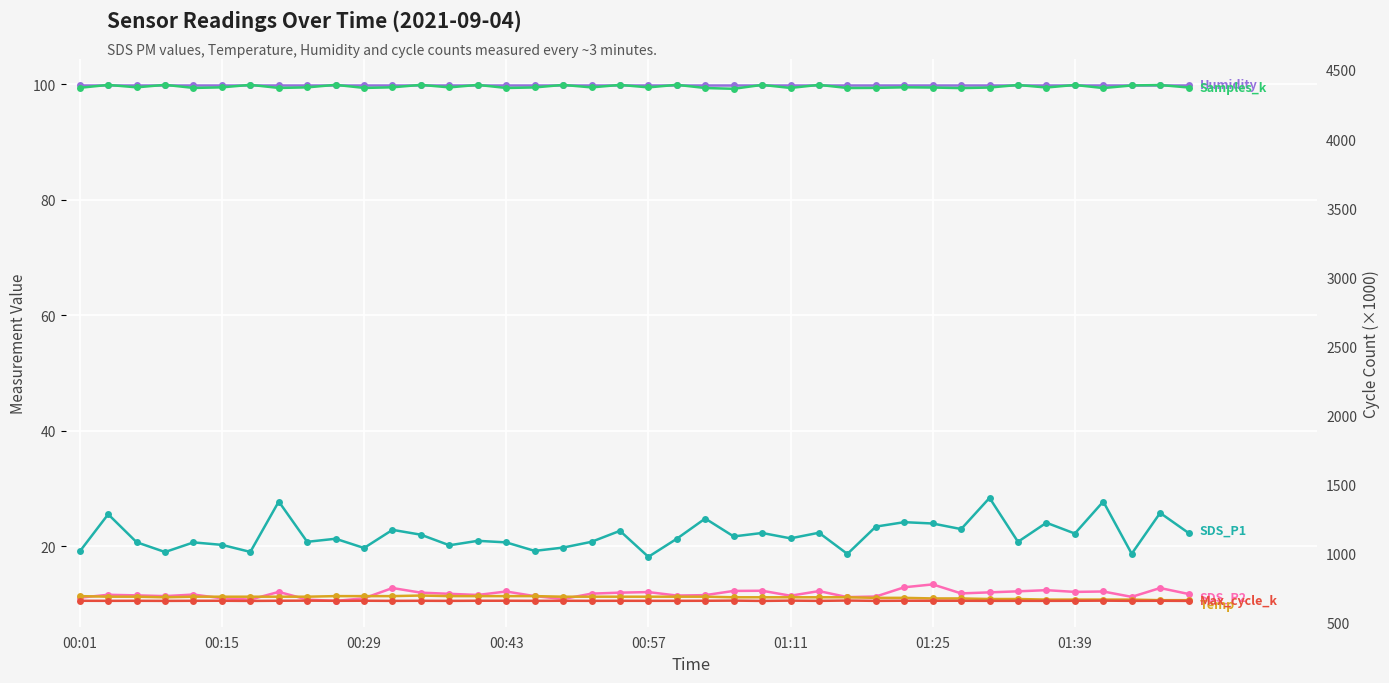

True or false: Humidity and Max_cycle_k intersect in this chart.

False